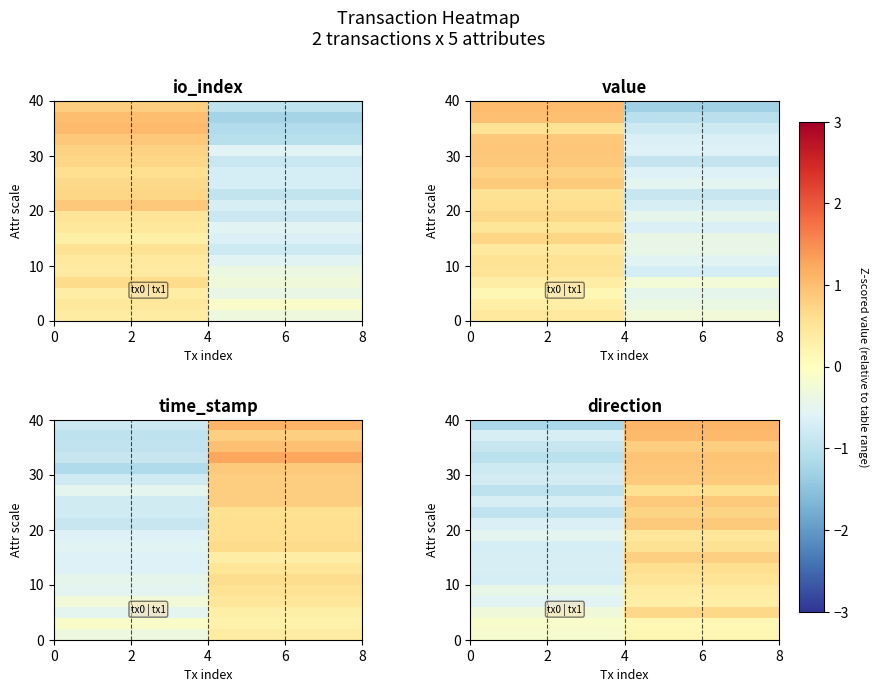

At how many categories does at least one series exceed 0?

1